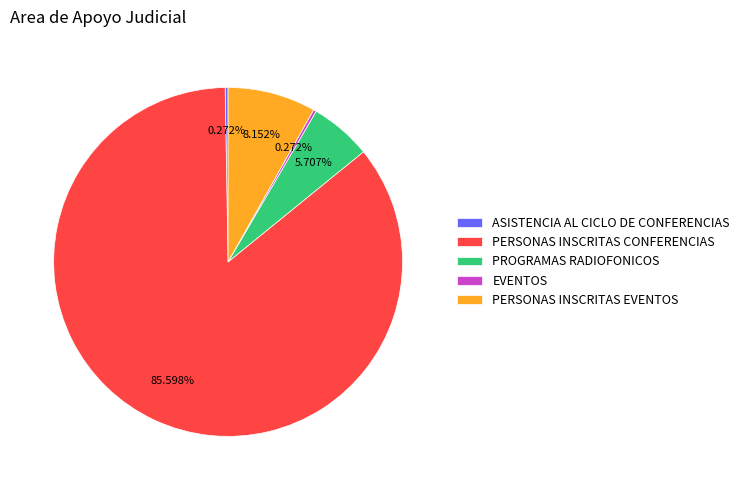

Does PERSONAS INSCRITAS CONFERENCIAS represent more than half of the total?

Yes